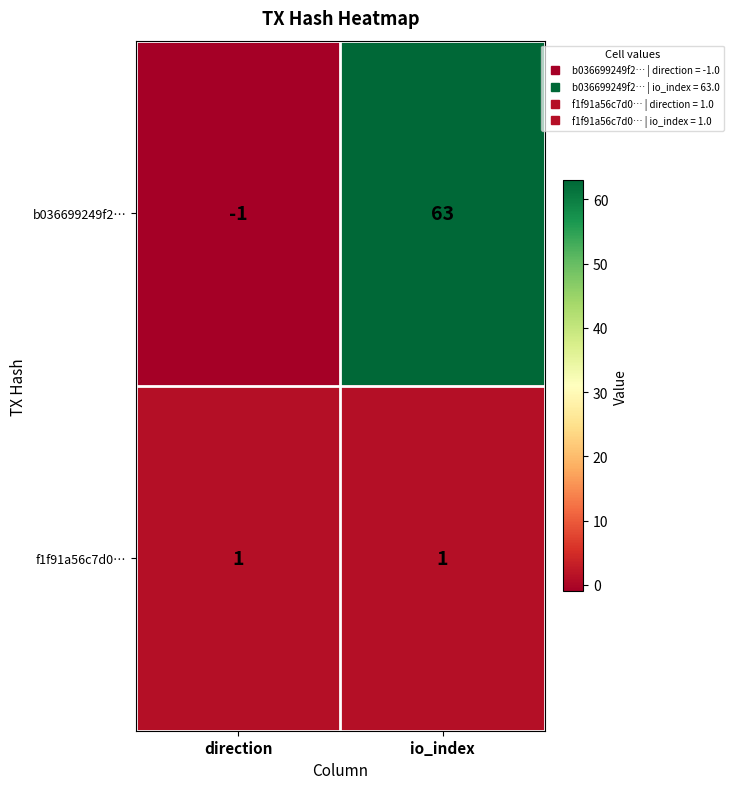

Reading left to right, what are all the values shown in this chart?

b036699249f2…: direction=-1	io_index=63
f1f91a56c7d0…: direction=1	io_index=1